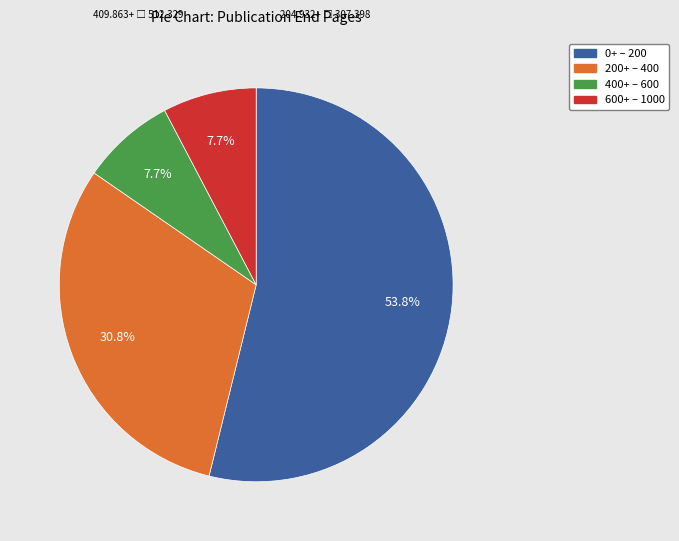

Which slice is the largest?

0+ – 200